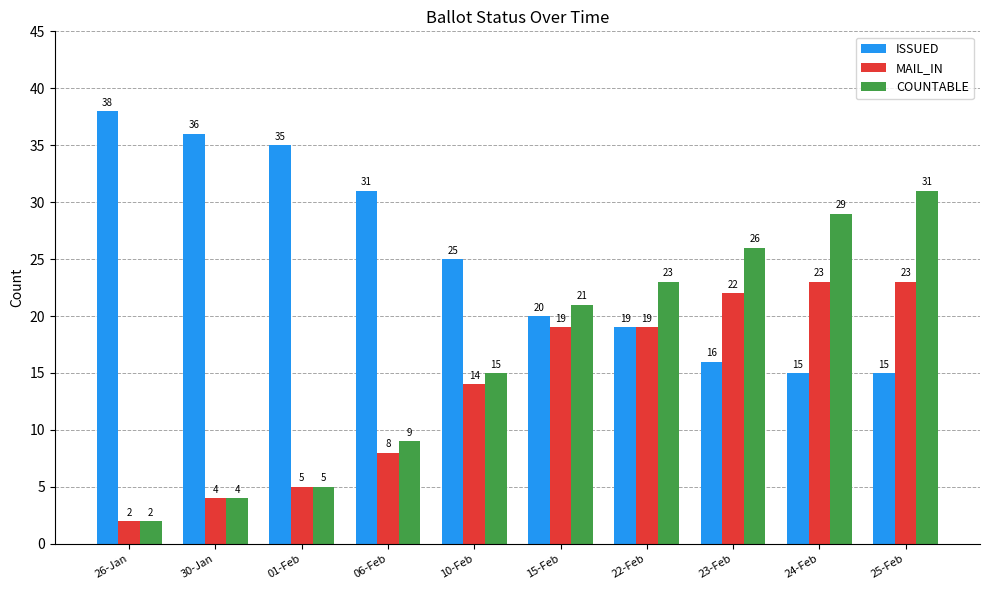

Rank the series at 25-Feb from lowest to highest value.

ISSUED, MAIL_IN, COUNTABLE